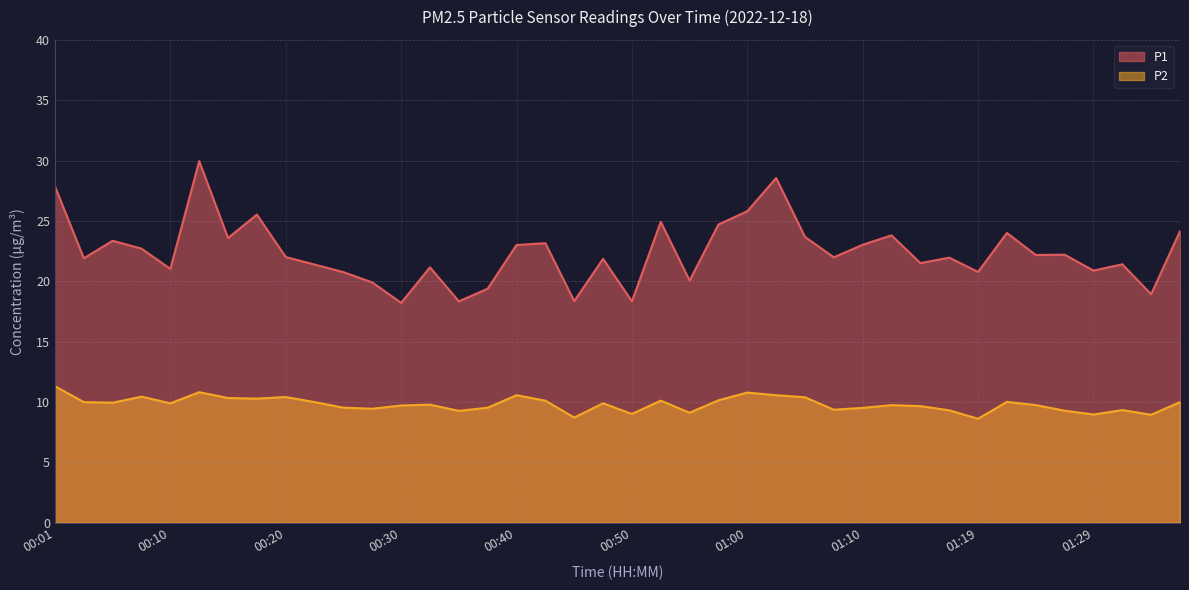

What is the sum of the P2 values at 01:05 and 00:42?

20.5